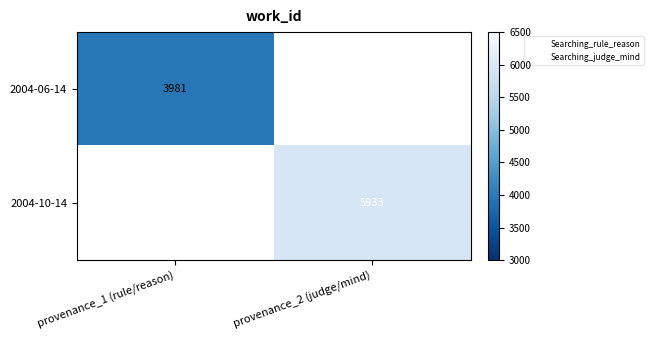

Is the value of 2004-06-14 at provenance_1 (rule/reason) greater than the value of 2004-10-14 at provenance_2 (judge/mind)?

No